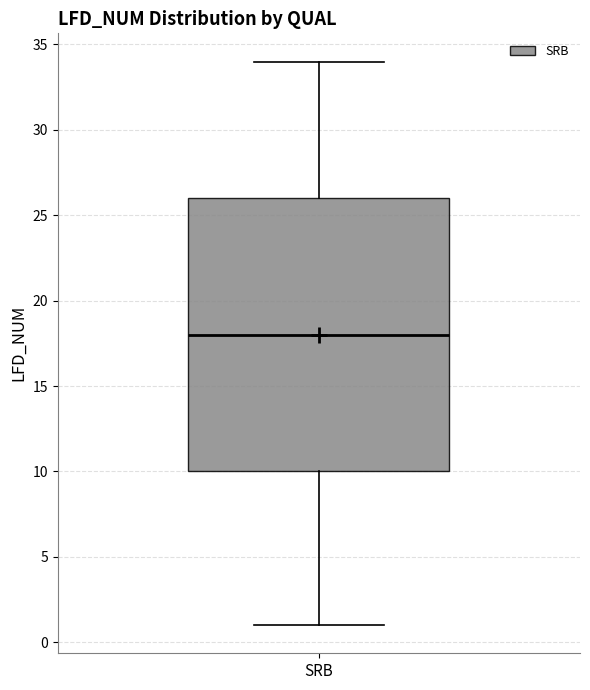

Transcribe this box plot: give where the median line is, the range the box spans, and where the two whiskers end, as read against the y-axis. The values are not printed on the chart, so give them approximately, as read against the axis.

median 18, box 10 to 26, whiskers 1 to 34